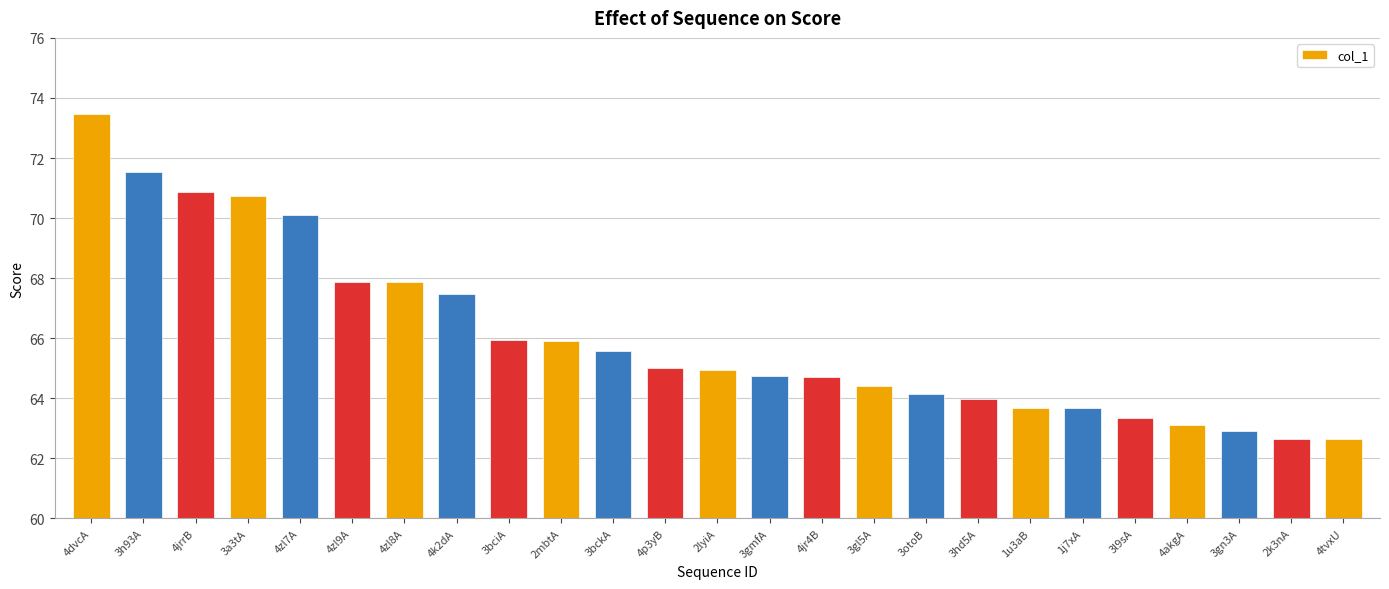

Reading right to left, extract all data points from this chart.

62.6	62.6	62.9	63.1	63.3	63.7	63.7	64.0	64.2	64.4	64.7	64.7	64.9	65.0	65.6	65.9	65.9	67.5	67.9	67.9	70.1	70.7	70.9	71.5	73.5